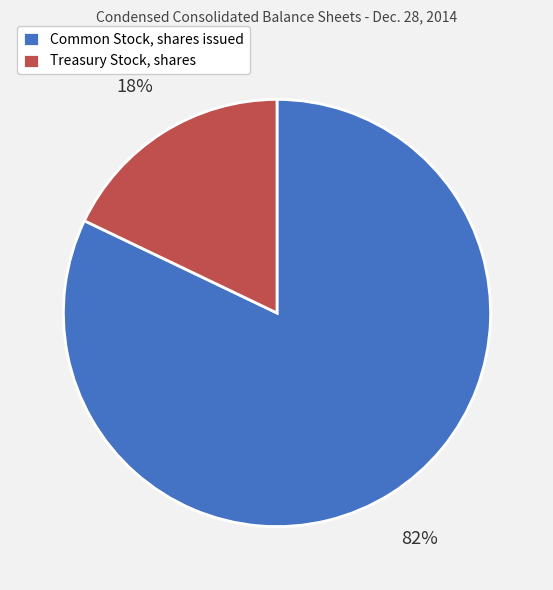

To the nearest percent, what percentage of the pie is Common Stock, shares issued?

82%